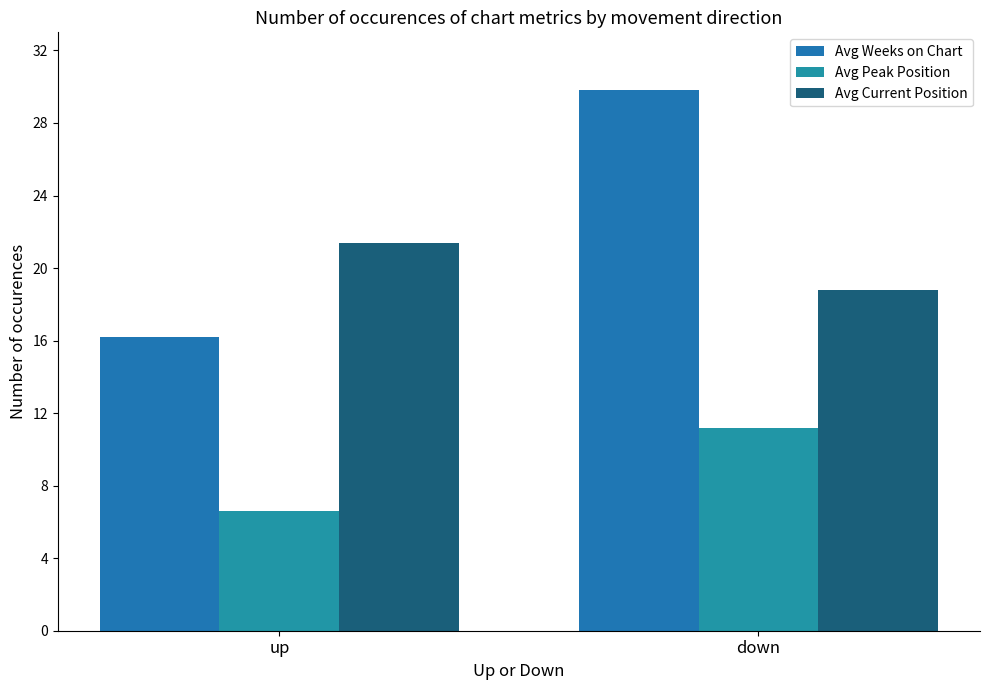

Count the Avg Current Position values in the range 18 to 21.

1